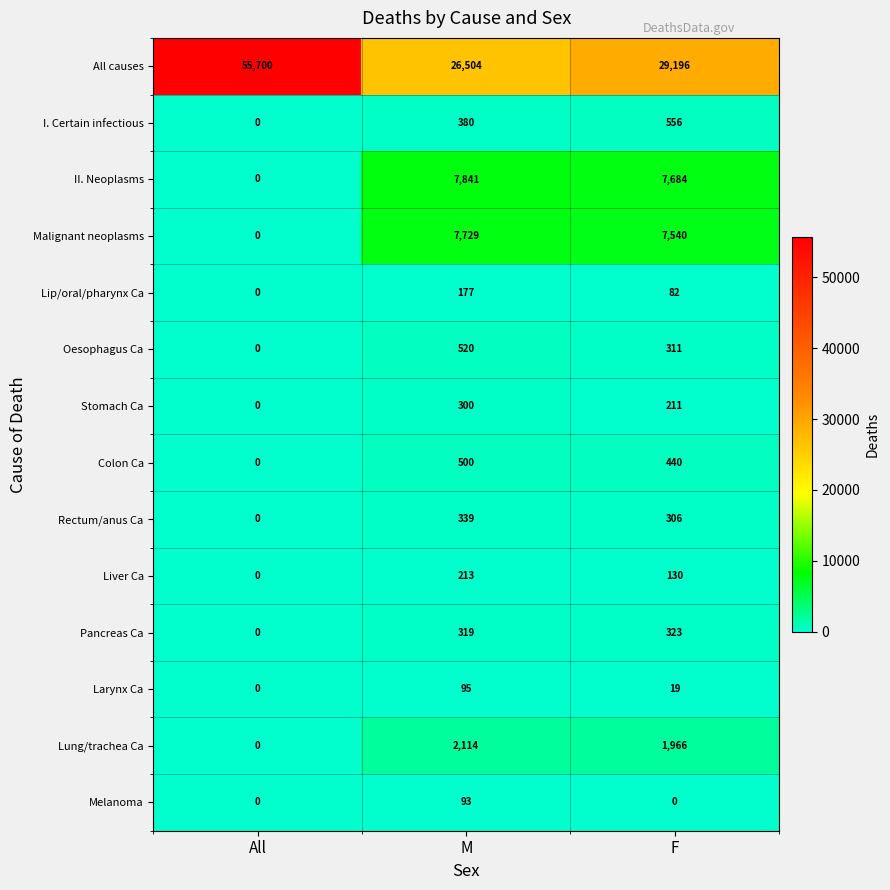

How many values in the Pancreas Ca series are below 319?

1